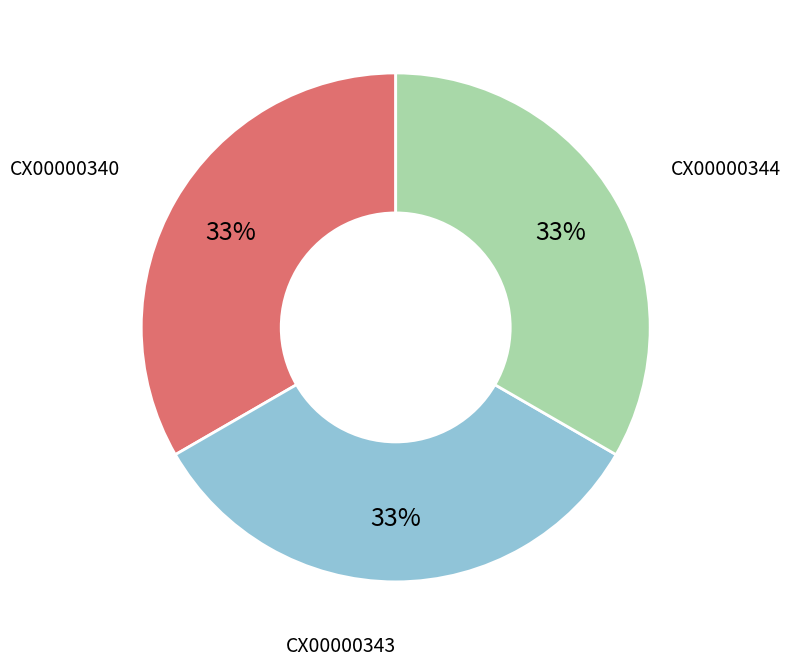

To the nearest percent, what is the average slice percentage?

33%